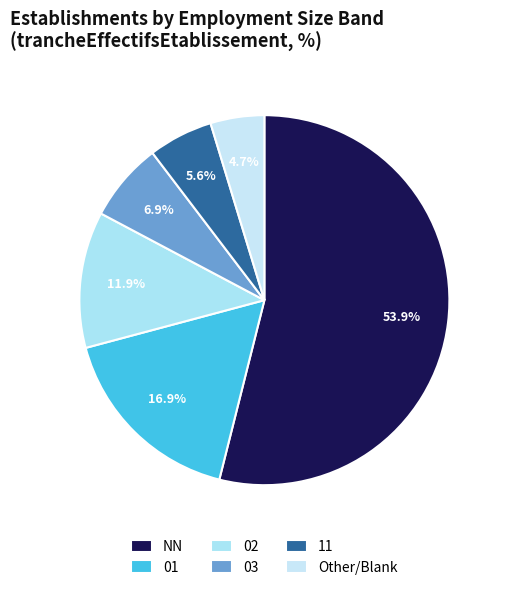

To the nearest percent, what is the difference between the 11 and Other slice percentages?

1%